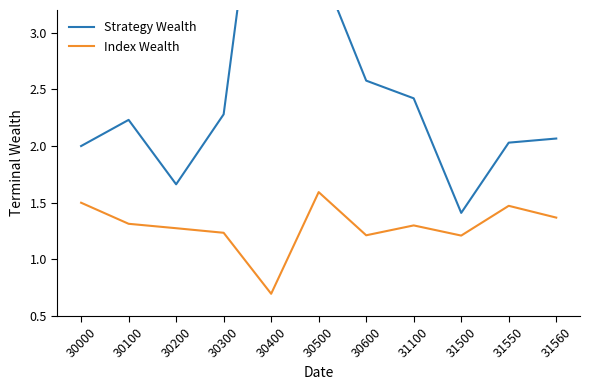

Rank the series at 31560 from highest to lowest value.

Strategy Wealth, Index Wealth